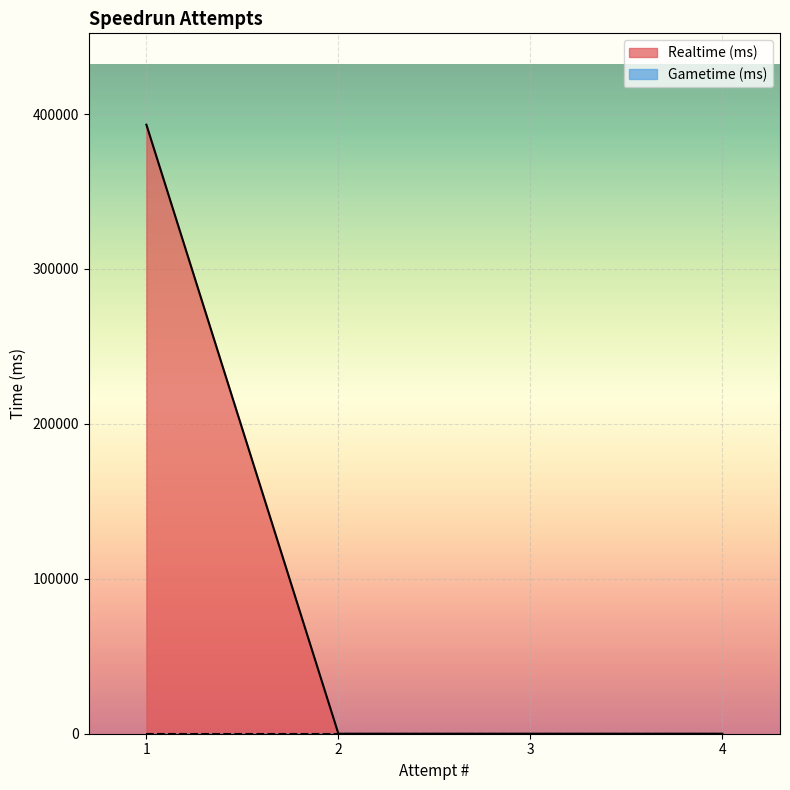

What is the difference between the maximum and minimum values?

393125